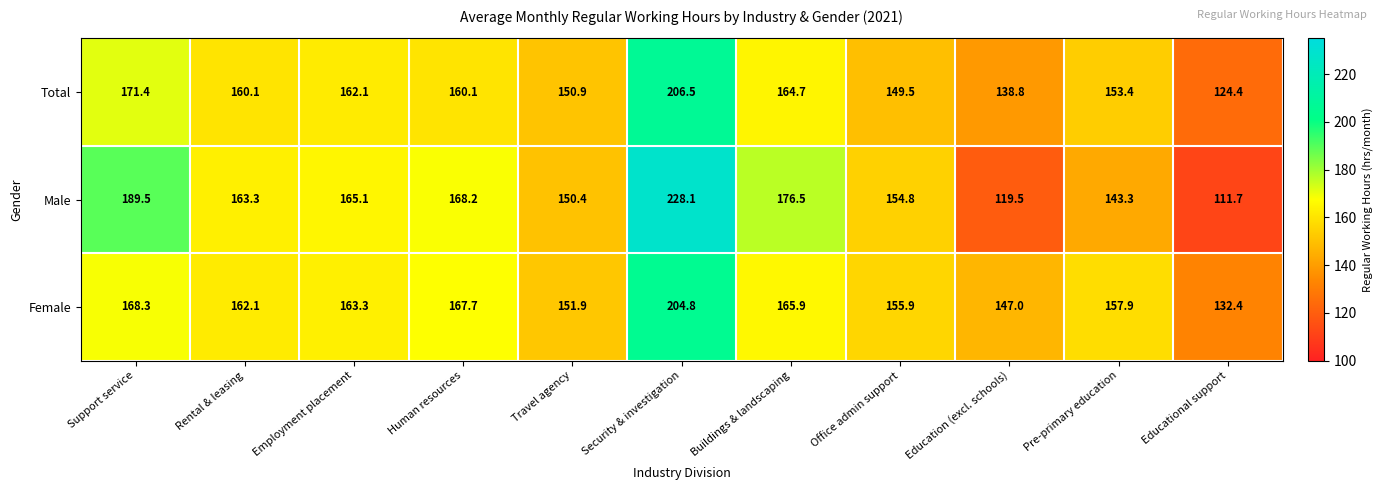

Rank the series by their average value, from highest to lowest.

Female, Male, Total